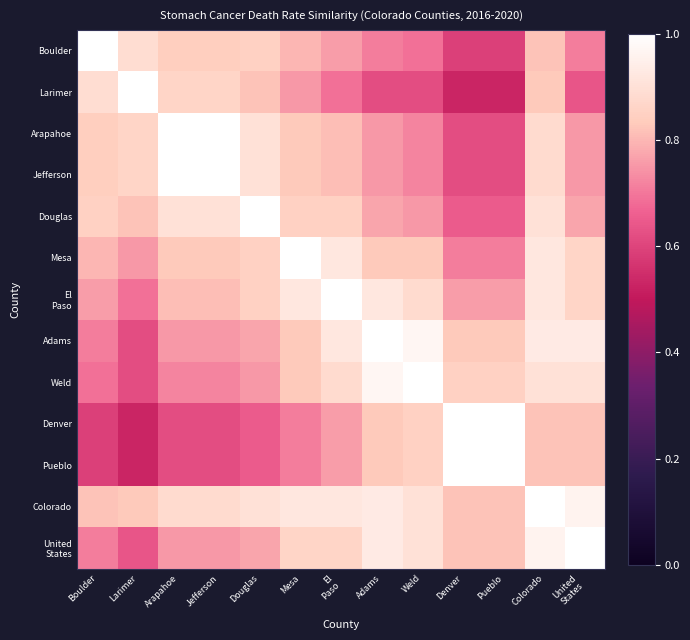

What is the difference between the highest and lowest values at El
Paso?

0.3